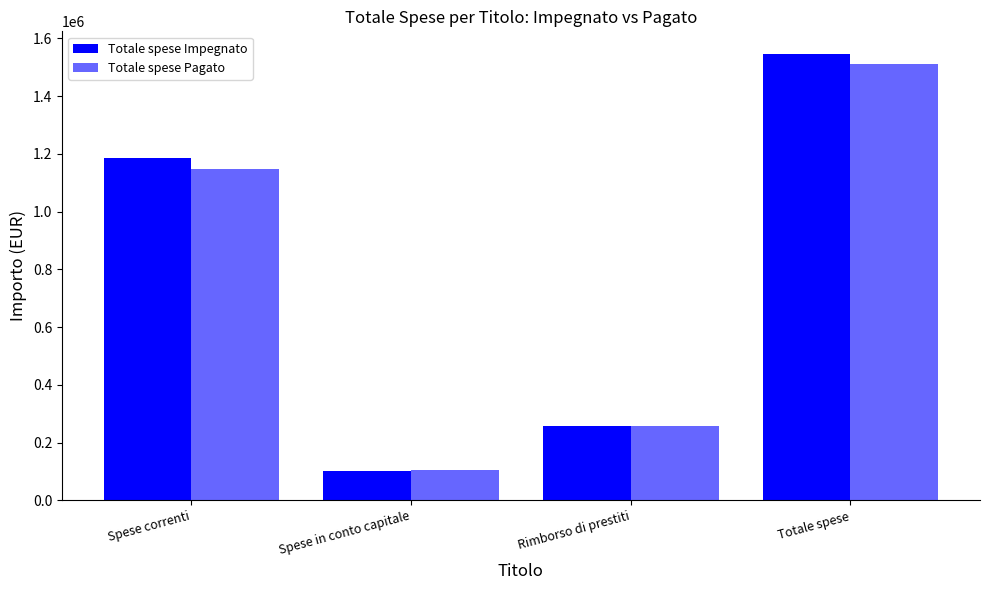

What is the total value across all series at Rimborso di prestiti?

518121.3